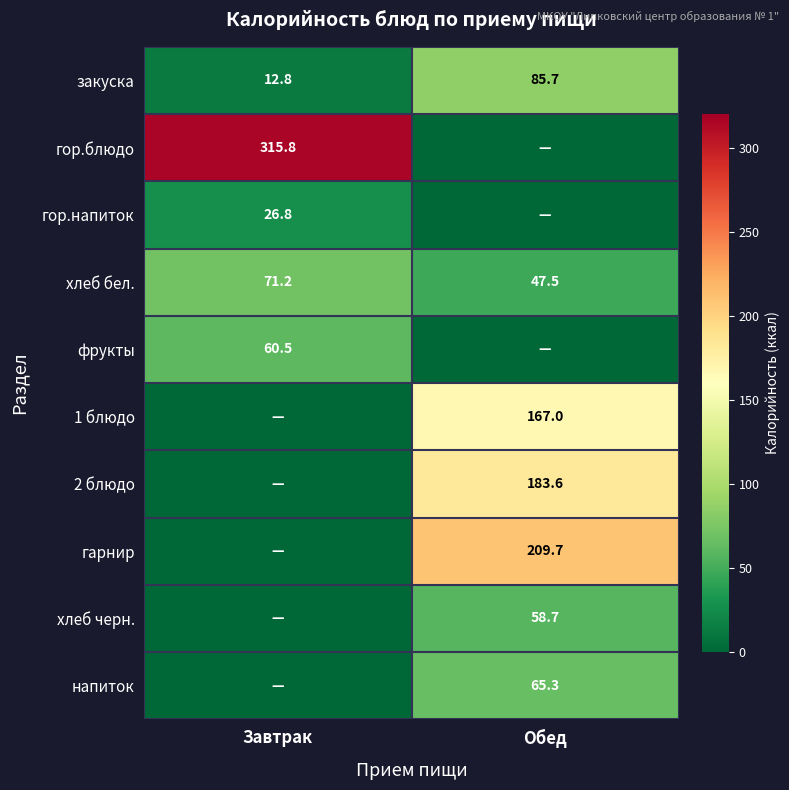

What is the sum of all хлеб бел. values?

118.7